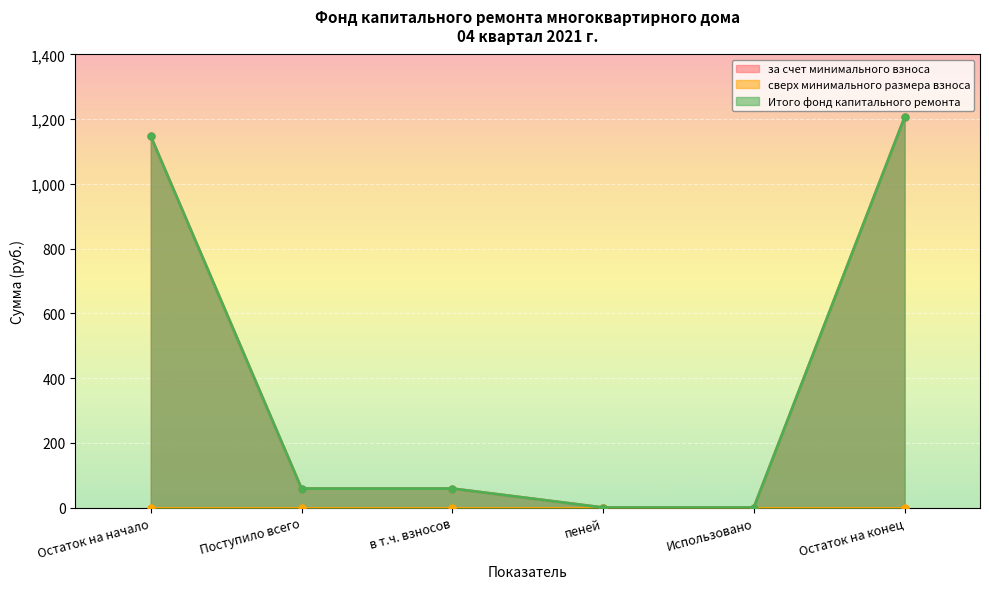

What is the difference between the maximum and minimum values in the за счет минимального взноса series?

1205.8